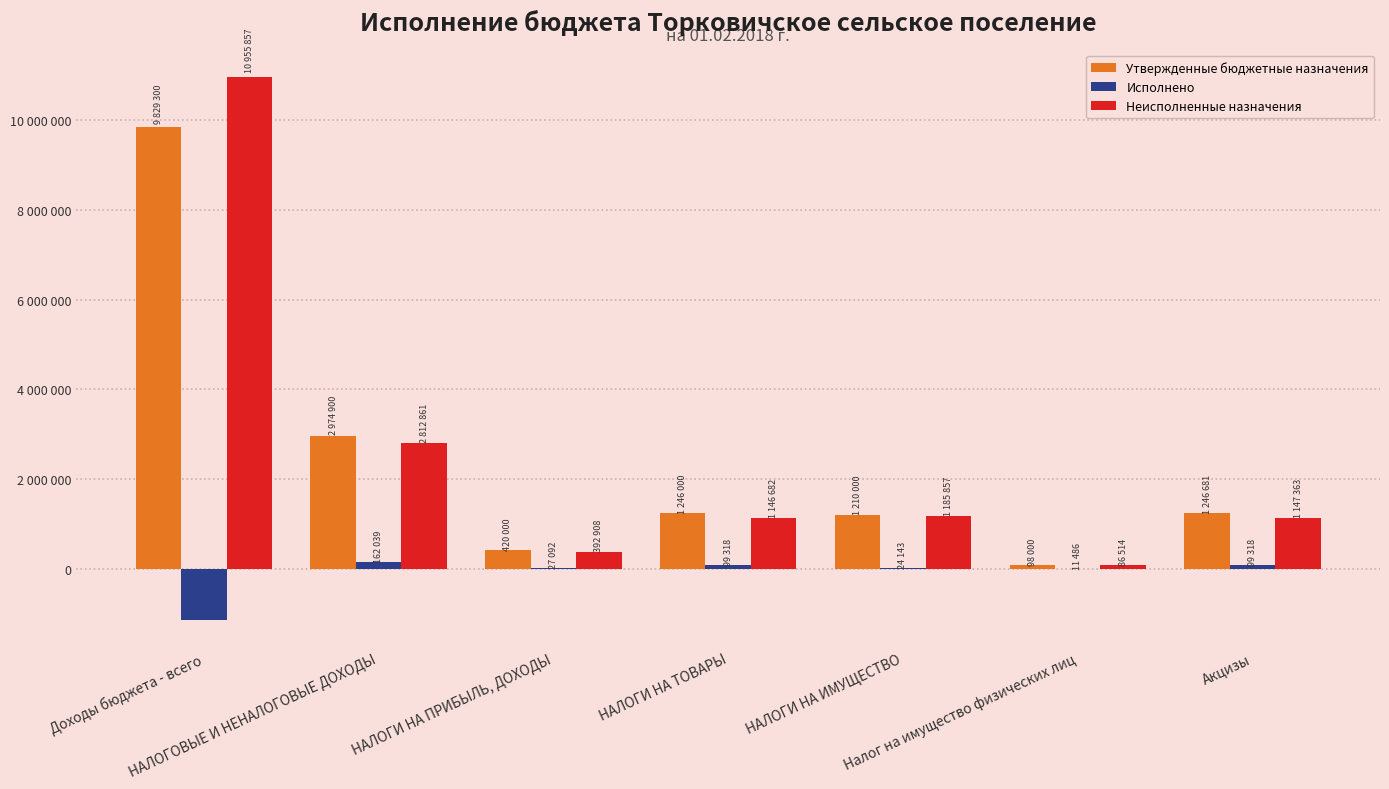

What is the total value across all series at Налог на имущество физических лиц?

196000.0